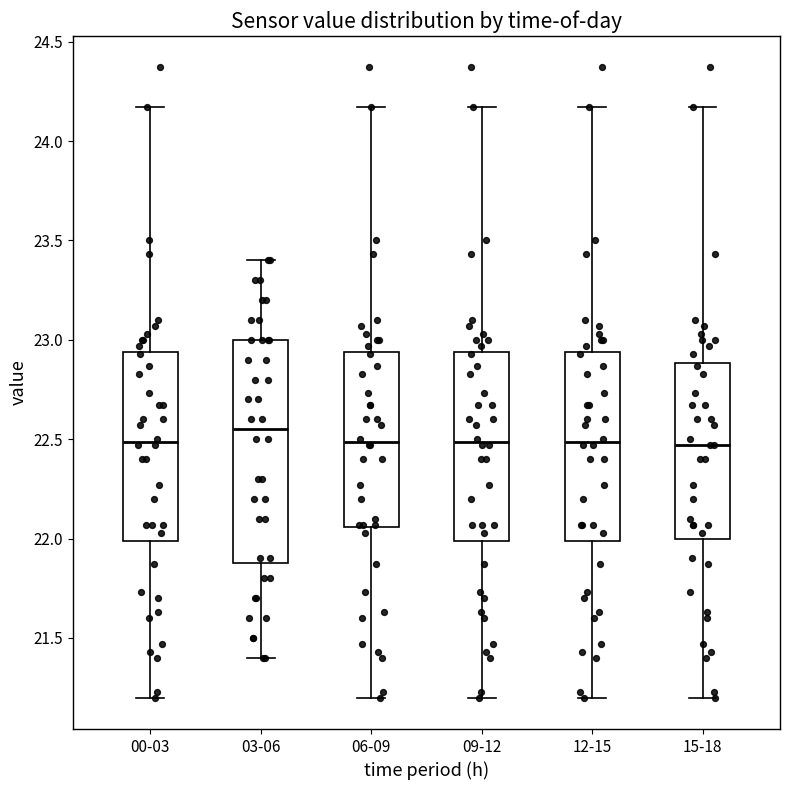

Comparing the boxes themselves (not the whiskers), which one is the tallest?

03-06